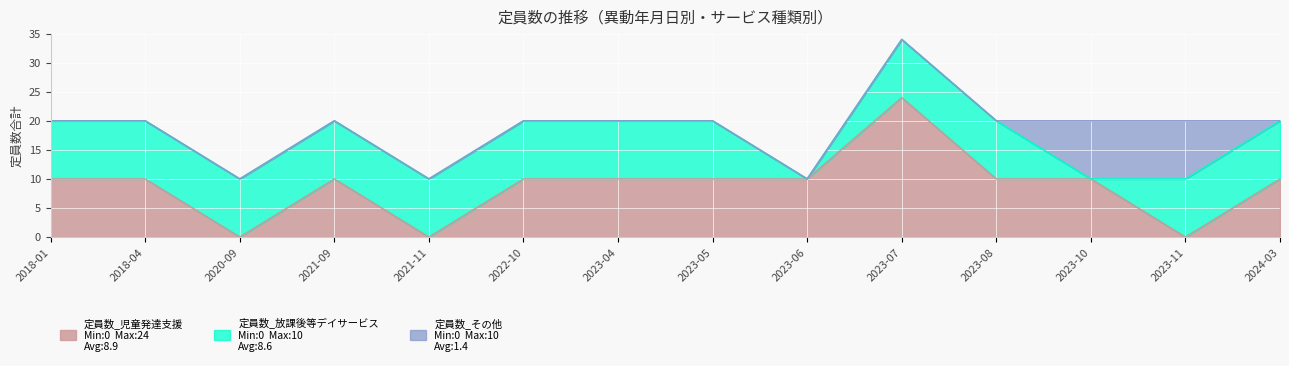

Where do 定員数_その他 and 定員数_児童発達支援 first cross each other?

2023-11 and 2024-03